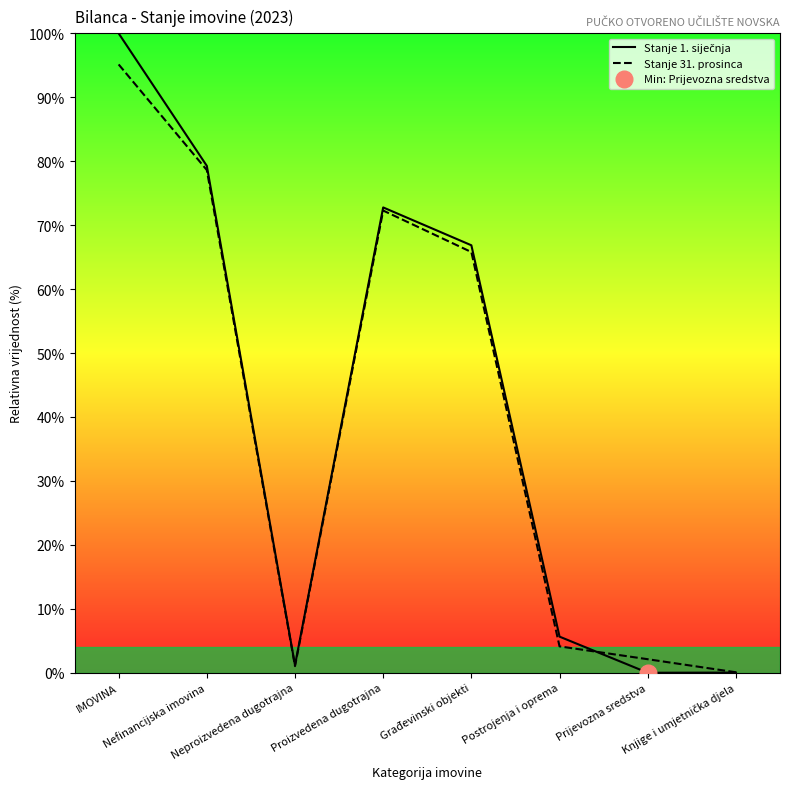

The value of Stanje 1. siječnja at IMOVINA is 100.0. True or false?

True